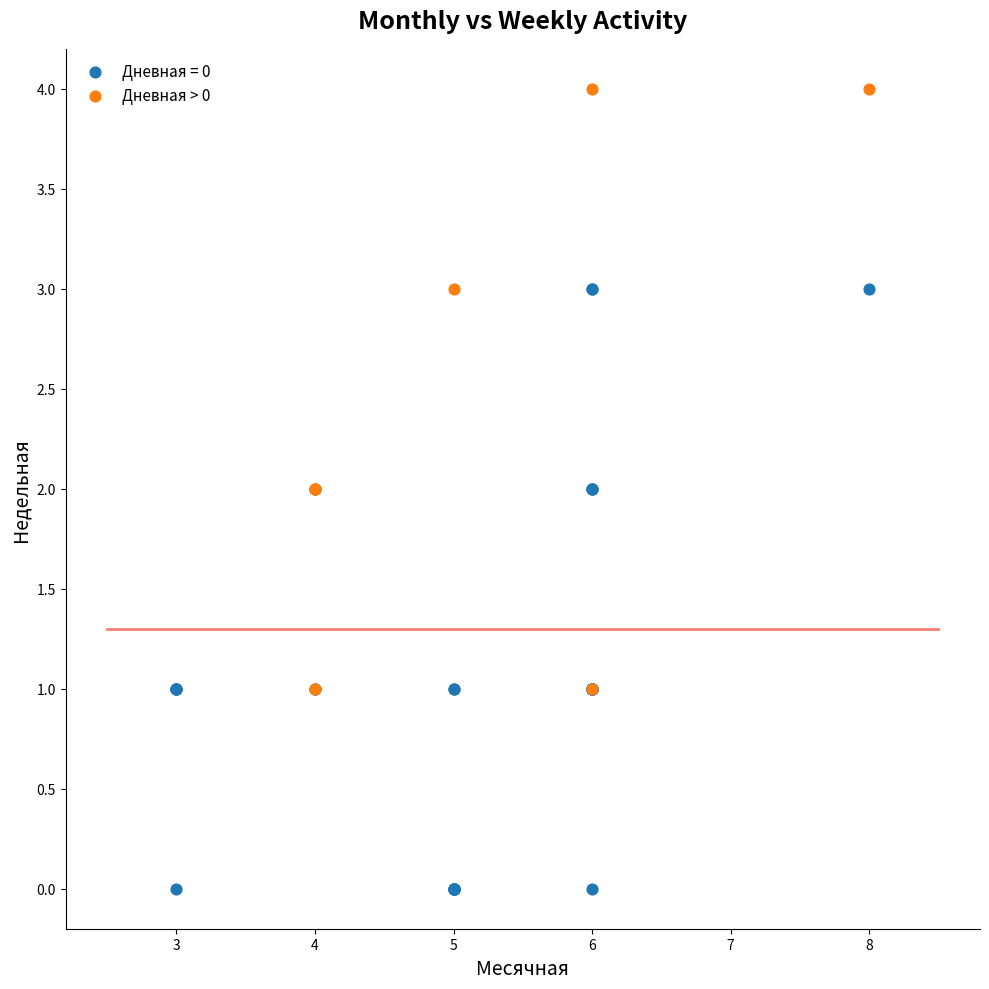

Which series reaches the maximum Y coordinate?

Дневная > 0